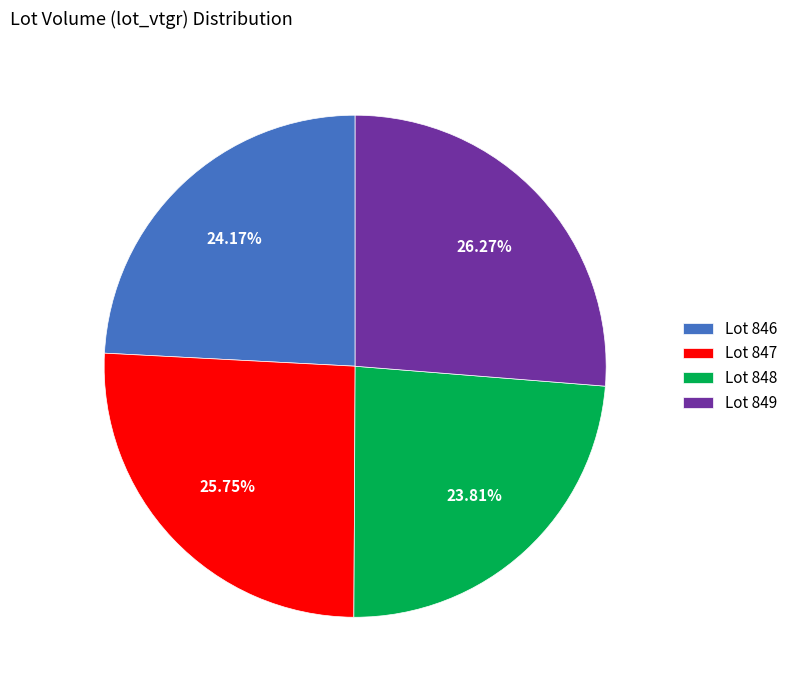

Which has a higher value, Lot 846 or Lot 847?

Lot 847